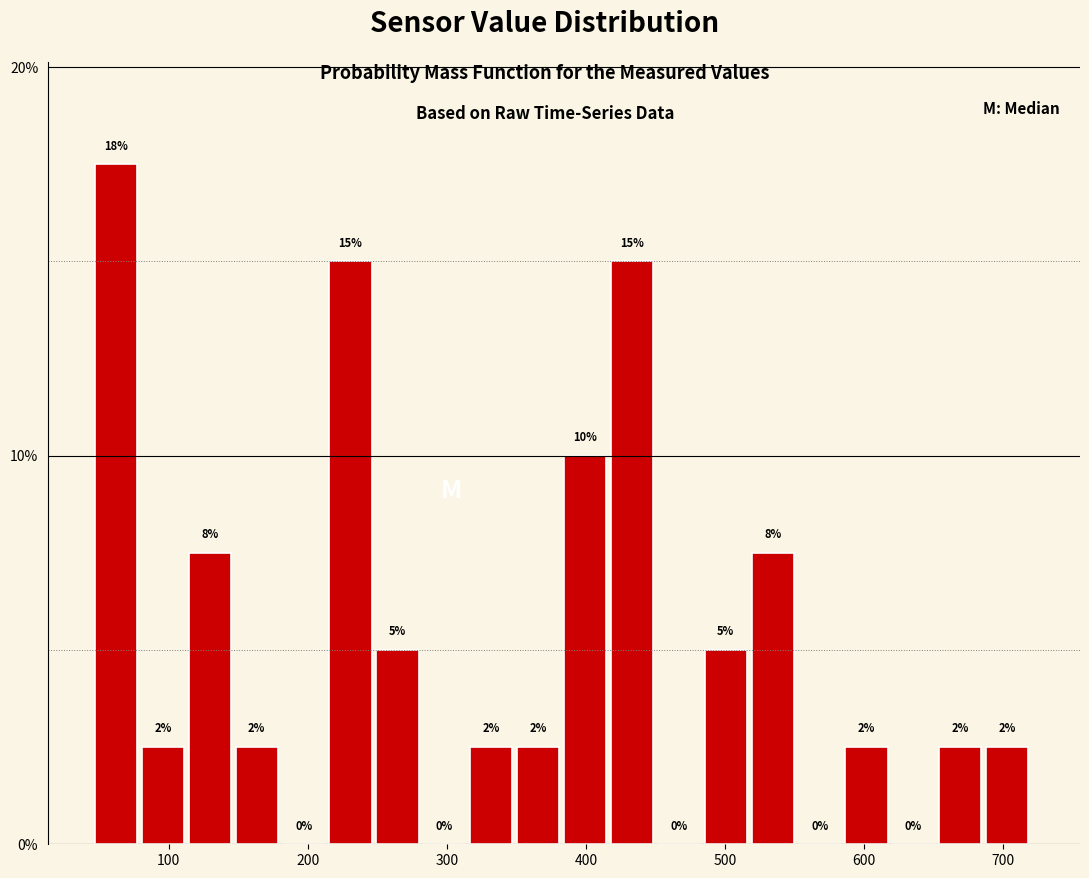

Read against the x-axis, roughly where is the centre of the tallest bar?

60